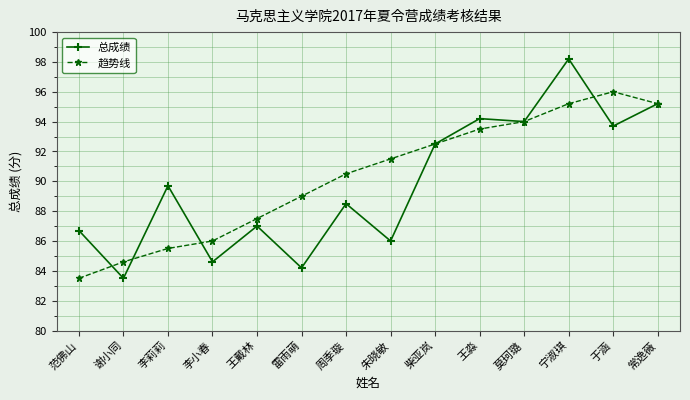

Between 李小春 and 王戴林, which series saw the biggest shift?

总成绩